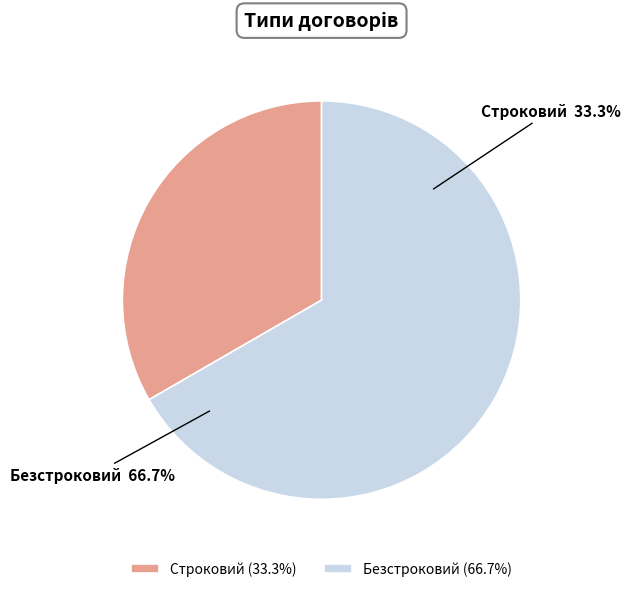

To the nearest percent, what is the combined percentage of Безстроковий and Строковий?

100%